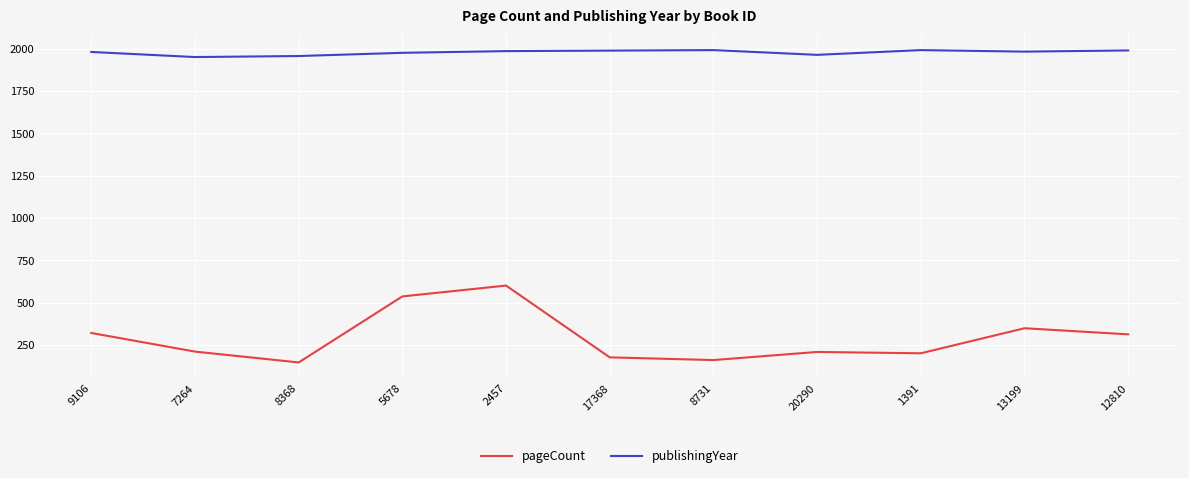

What is the spread (max minus min) of values at 7264?

1740